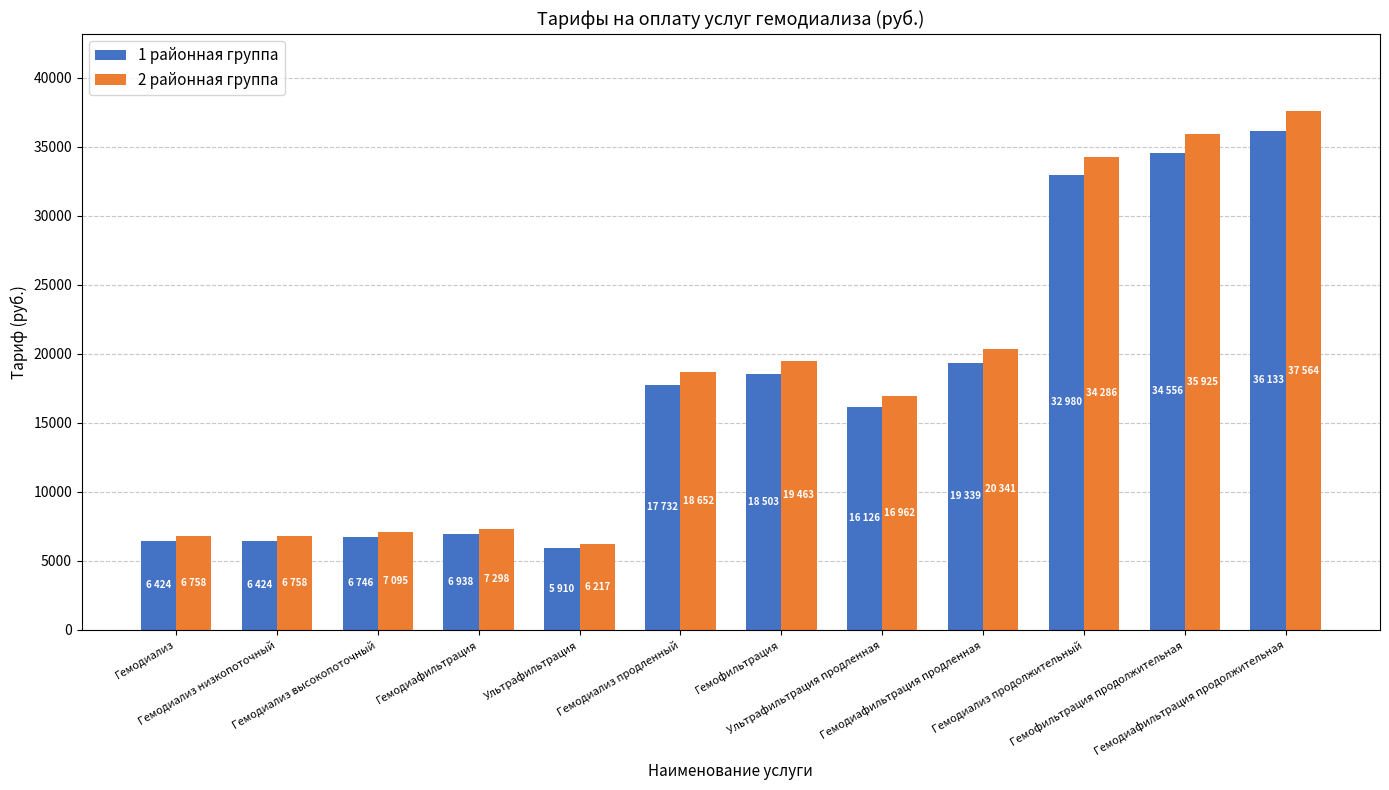

What is the difference between the highest and lowest values at Гемодиализ продленный?

919.5